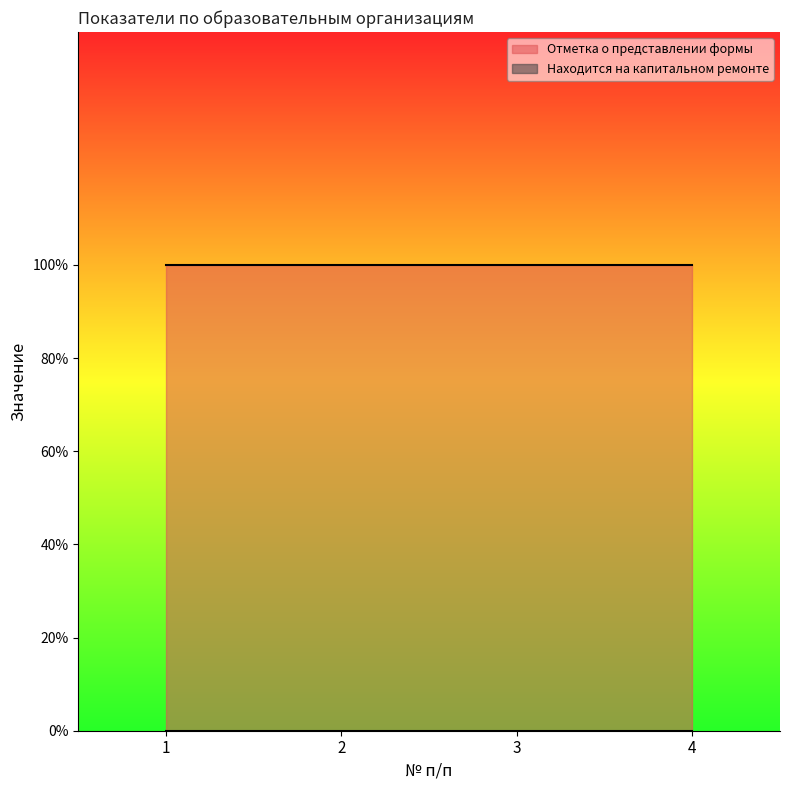

What are all the series names shown in the legend?

Отметка о представлении формы, Находится на капитальном ремонте